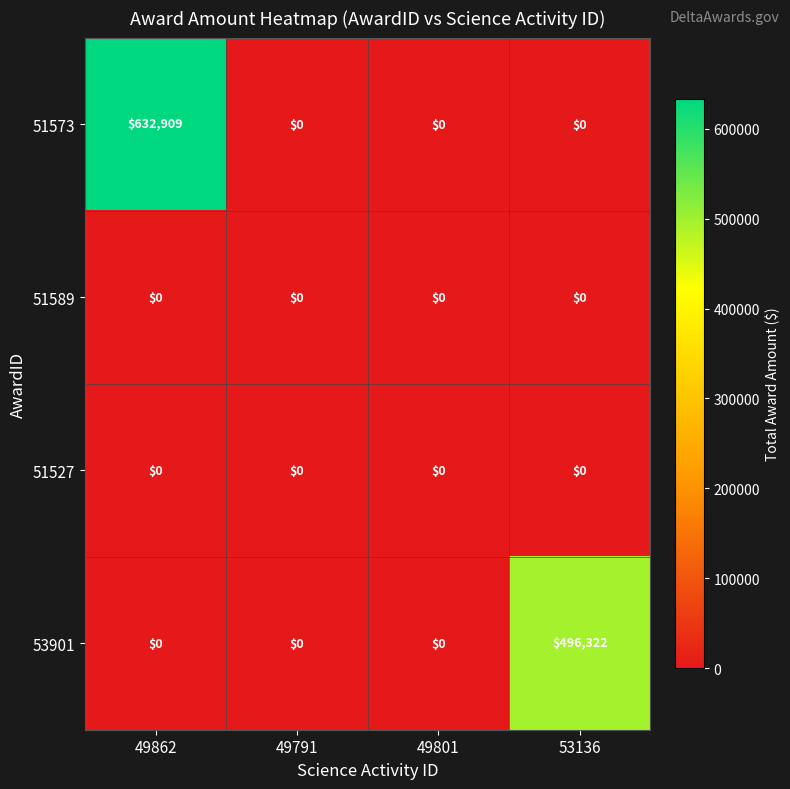

Is it true that 51573 equals 0 at 49801?

True